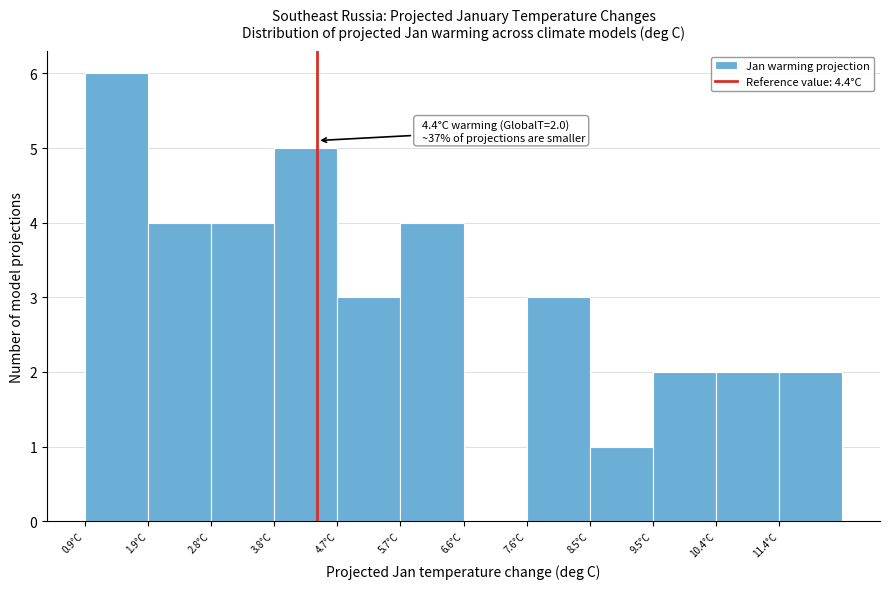

Which range on the x-axis has the tallest bar?

0.90 to 1.85